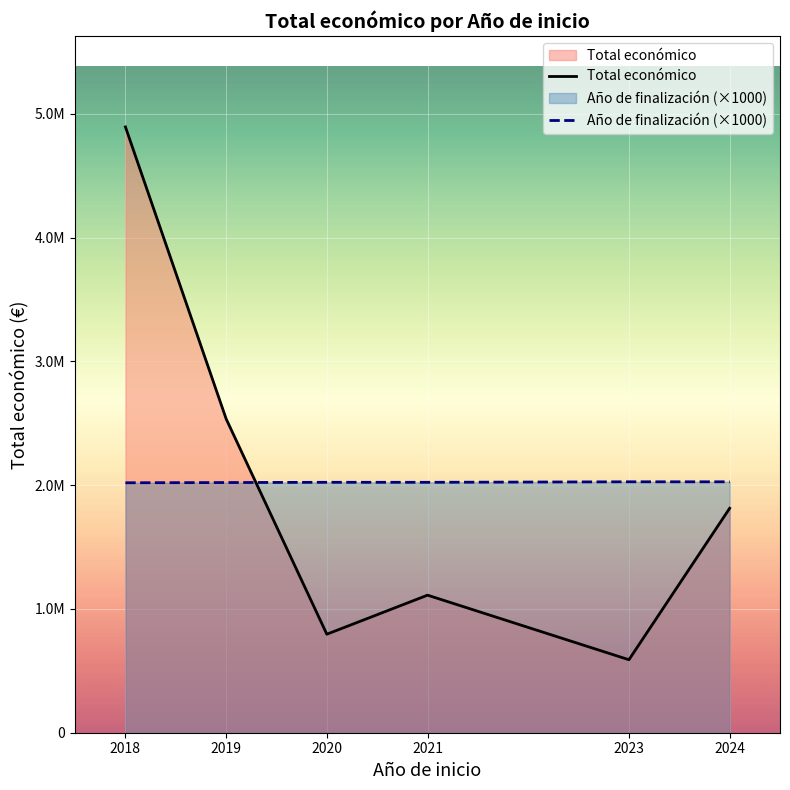

How many times do Total económico and Año de finalización (×1000) cross each other?

1